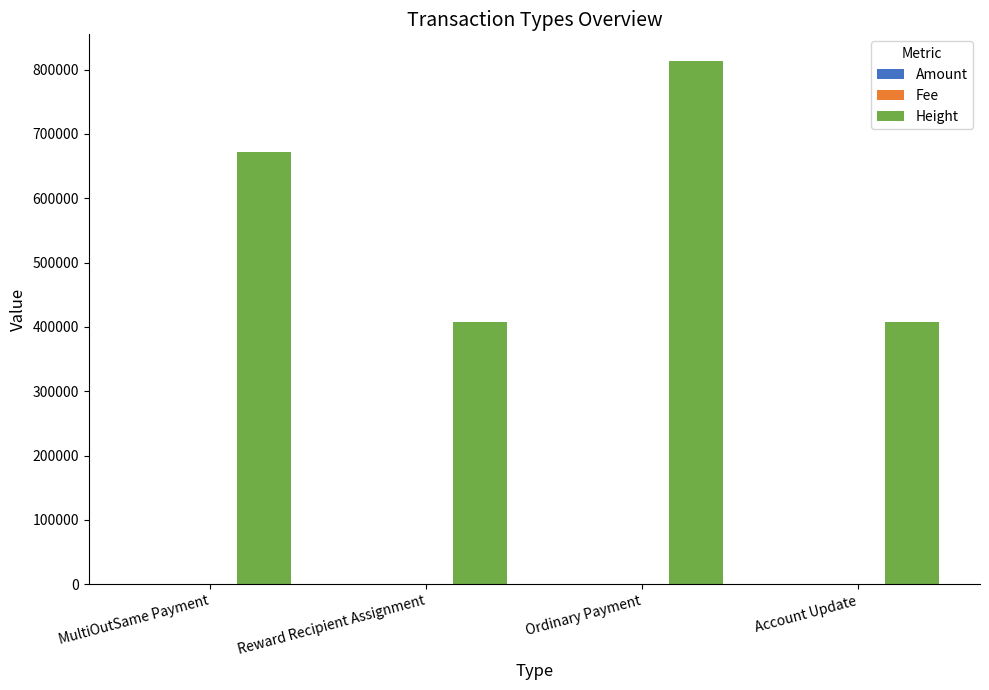

Is it true that Height equals 717891.5 at Reward Recipient Assignment?

False